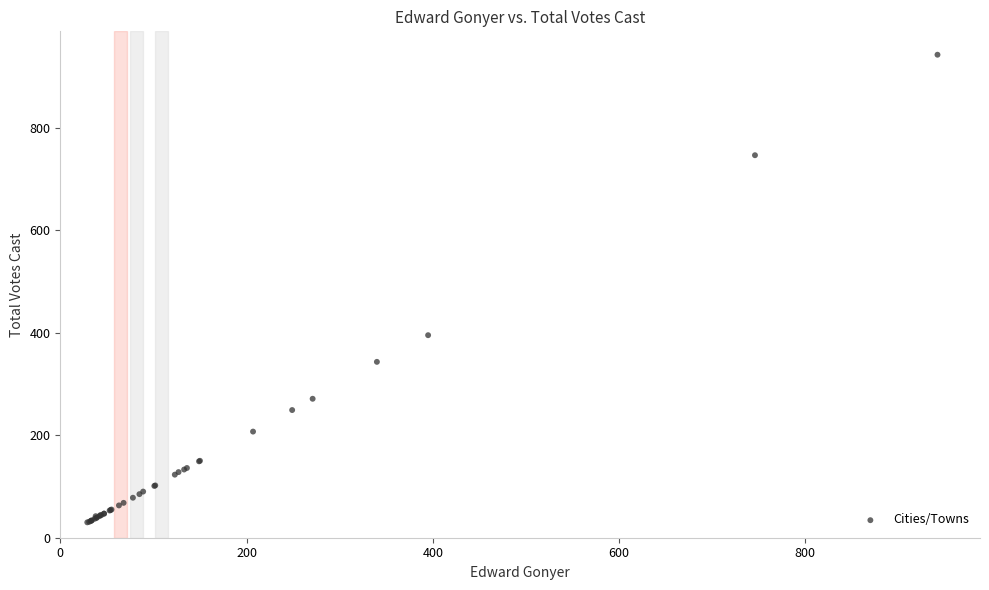

What Y value in the scatter plot is closest to 486?

395